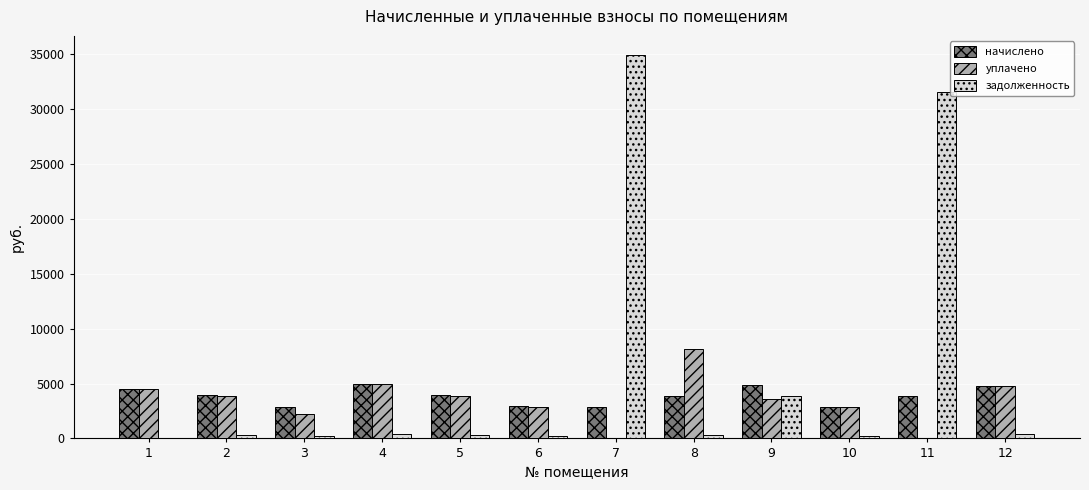

Which series changed the most between 1 and 8?

уплачено